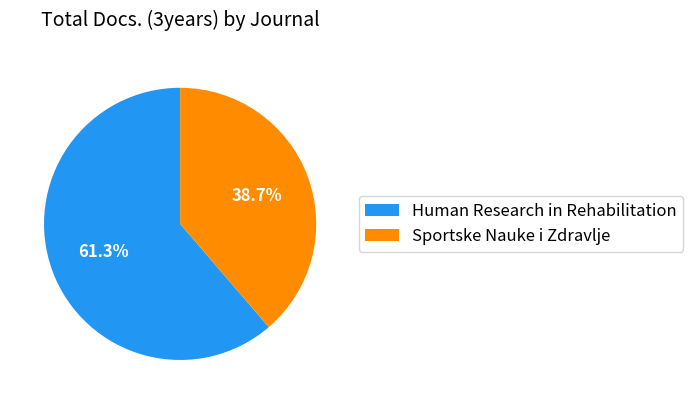

How many segments does this pie chart have?

2